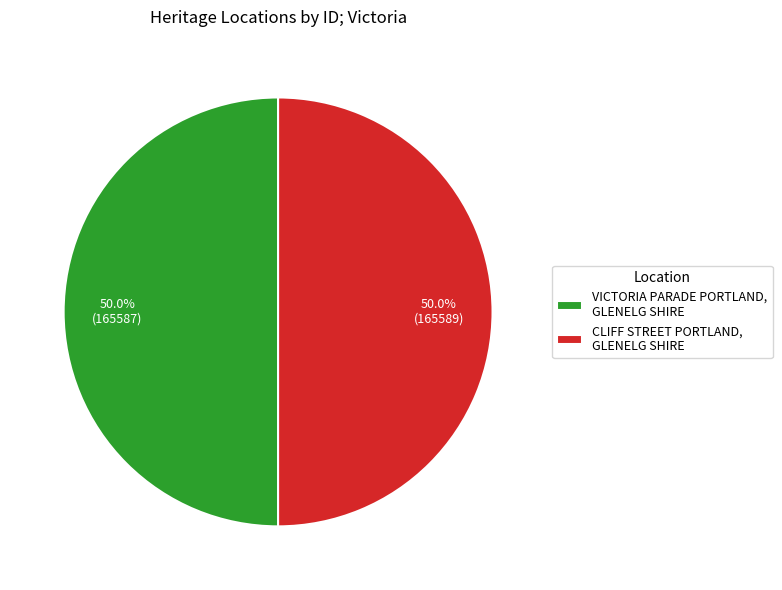

Count the number of slices in the pie.

2